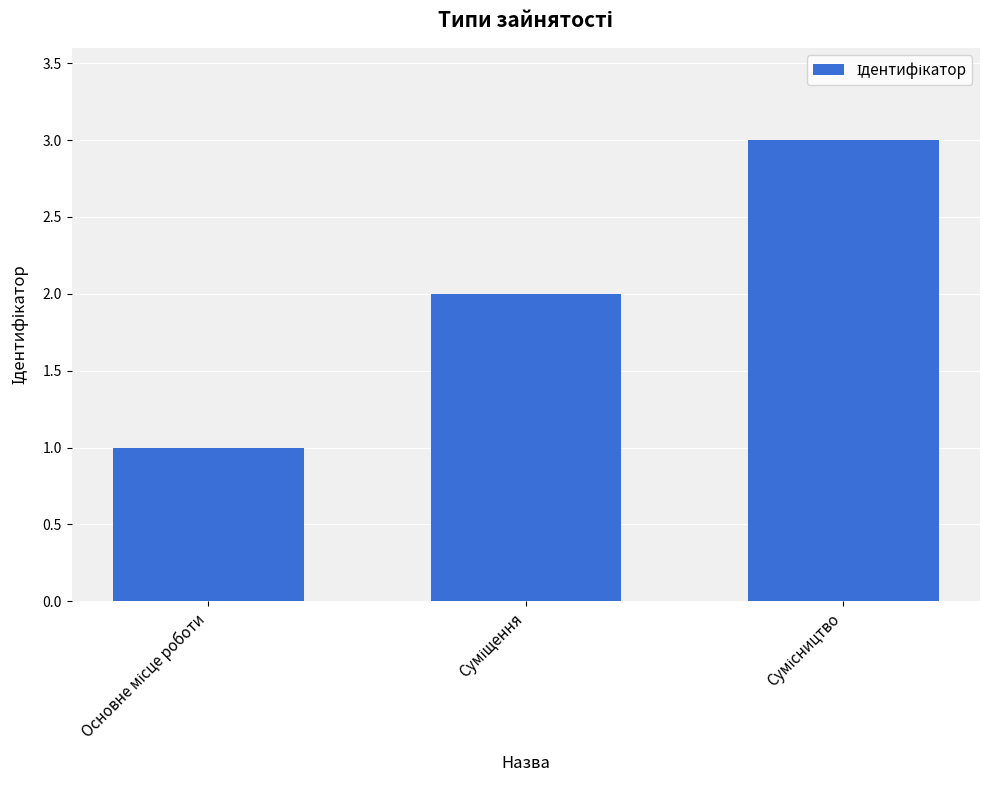

What is the sum of all values?

6